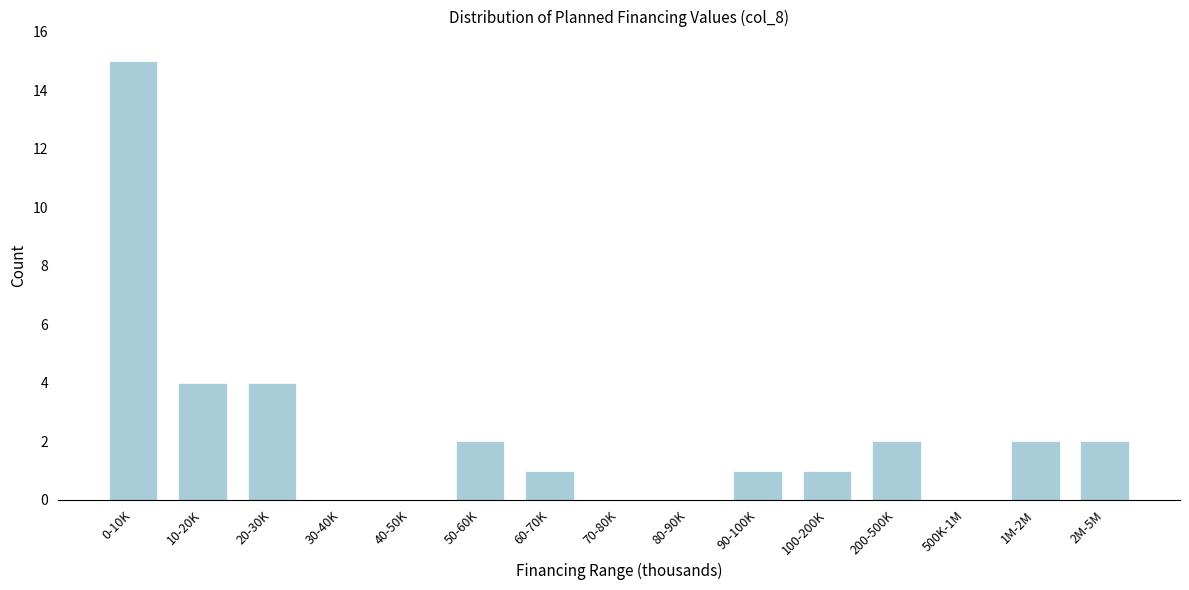

Reading left to right, transcribe all the data shown in this chart.

0-10K=15	10-20K=4	20-30K=4	30-40K=0	40-50K=0	50-60K=2	60-70K=1	70-80K=0	80-90K=0	90-100K=1	100-200K=1	200-500K=2	500K-1M=0	1M-2M=2	2M-5M=2